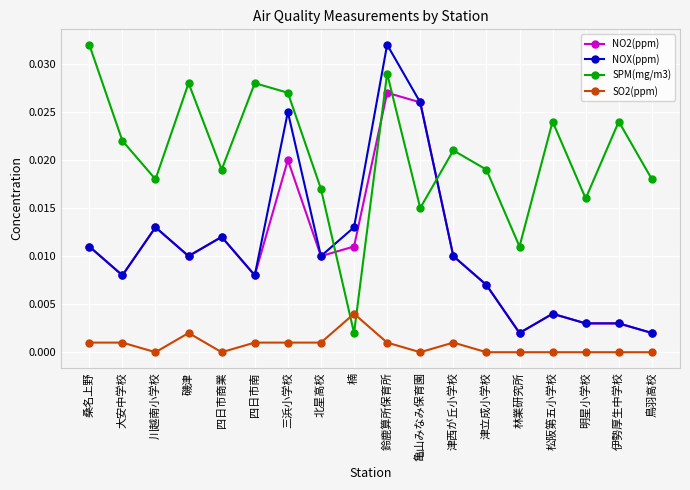

What position from the right is 鈴鹿算所保育所?

9